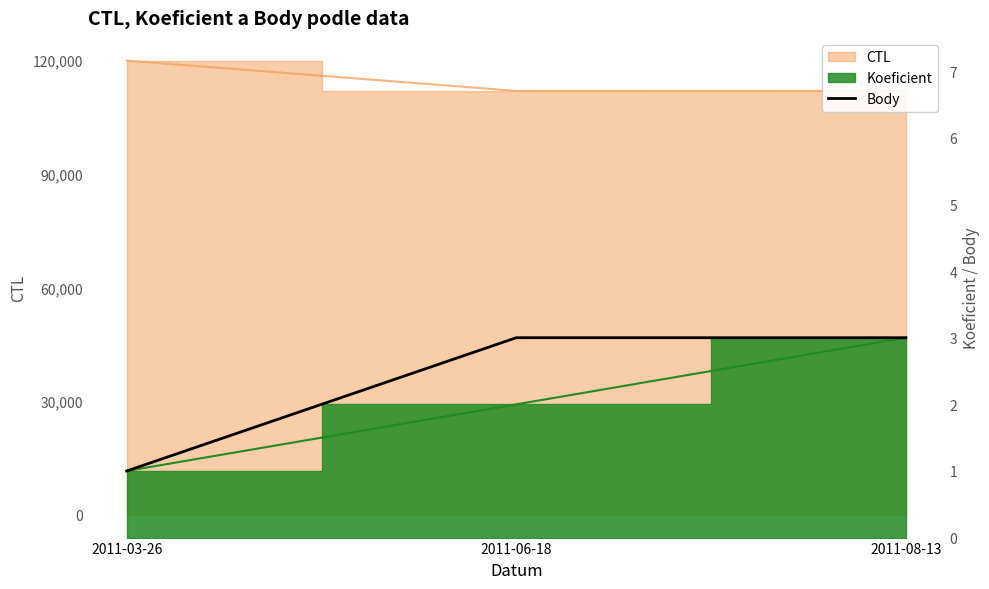

How many lines are shown in the chart?

1